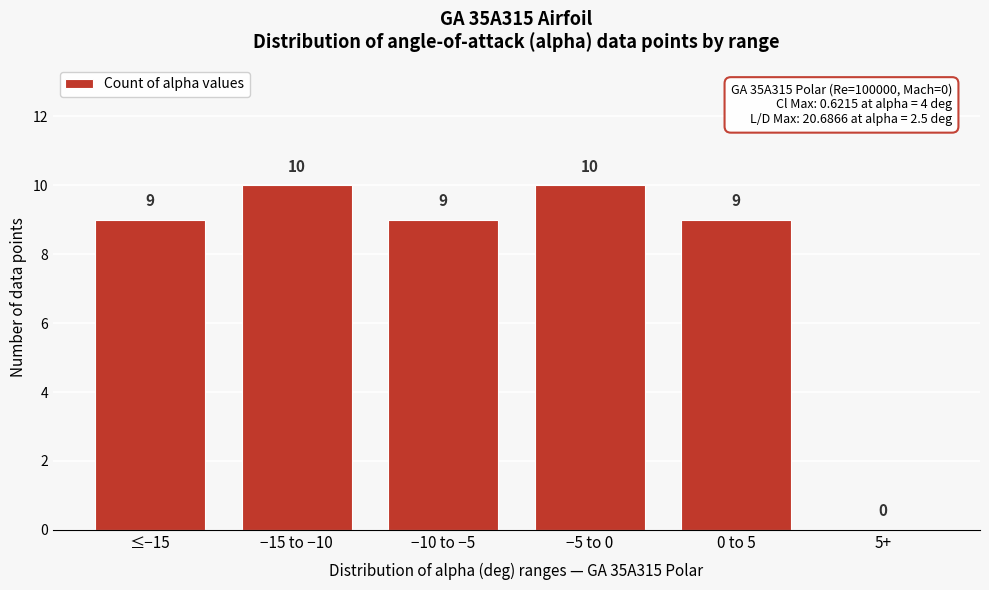

Reading right to left, transcribe all the data shown in this chart.

5+=0	0 to 5=9	−5 to 0=10	−10 to −5=9	−15 to −10=10	≤−15=9